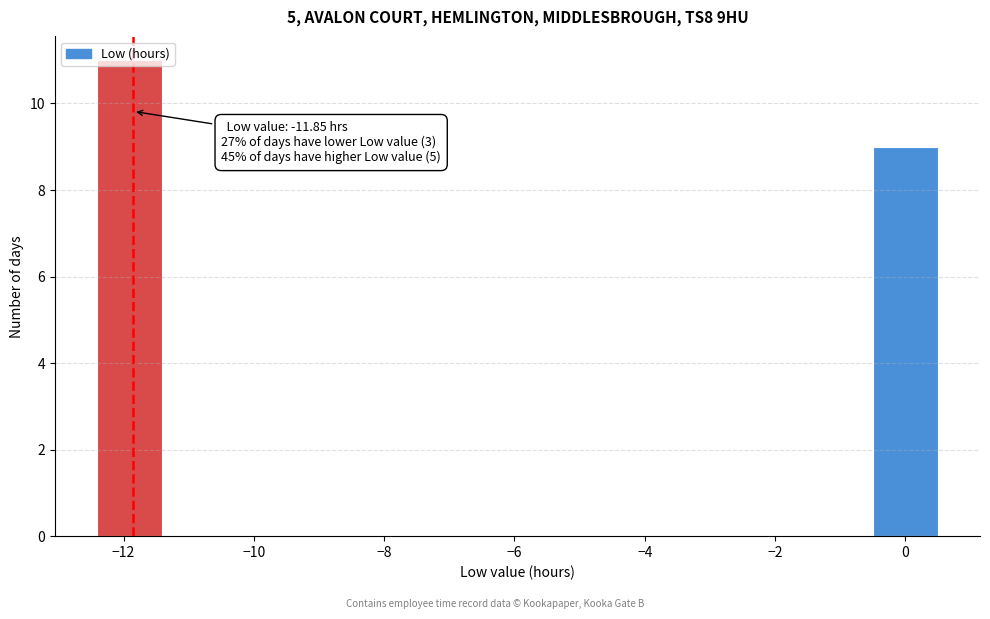

Which range on the x-axis has the tallest bar?

-12.4 to -11.4